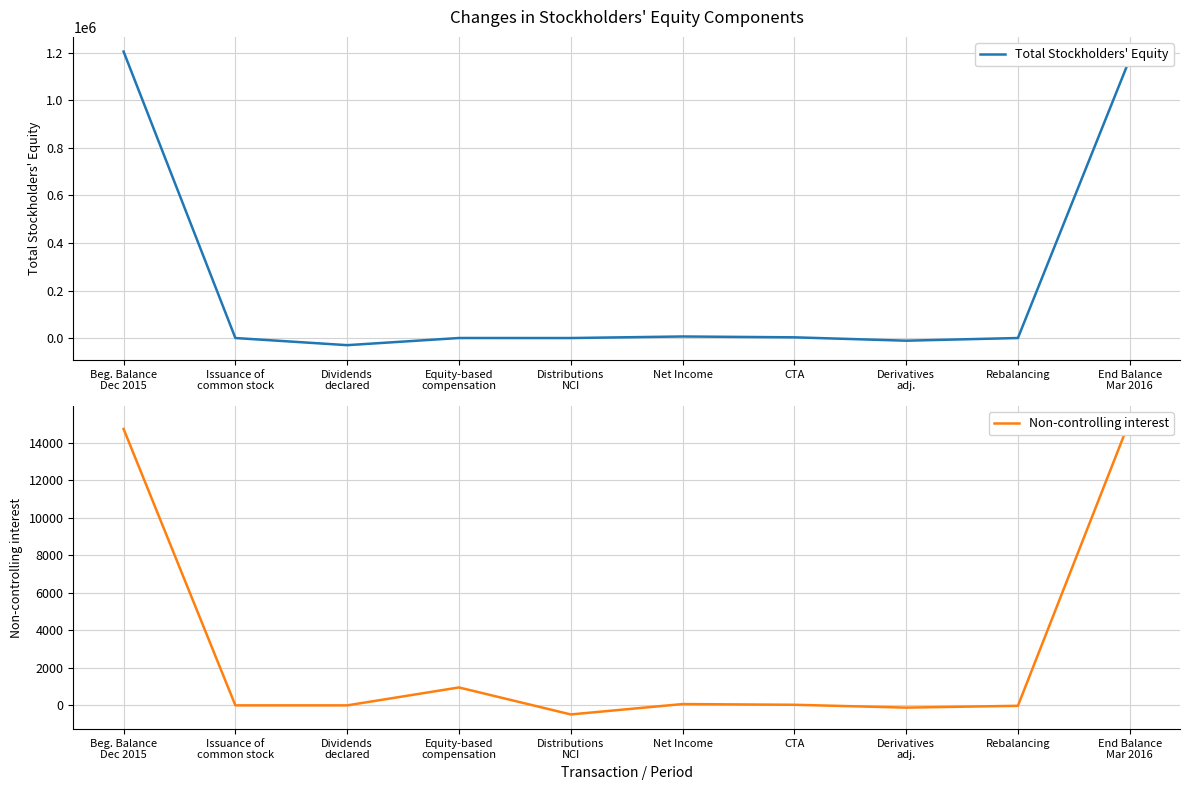

Rank the series at CTA from highest to lowest value.

Total Stockholders' Equity, Non-controlling interest